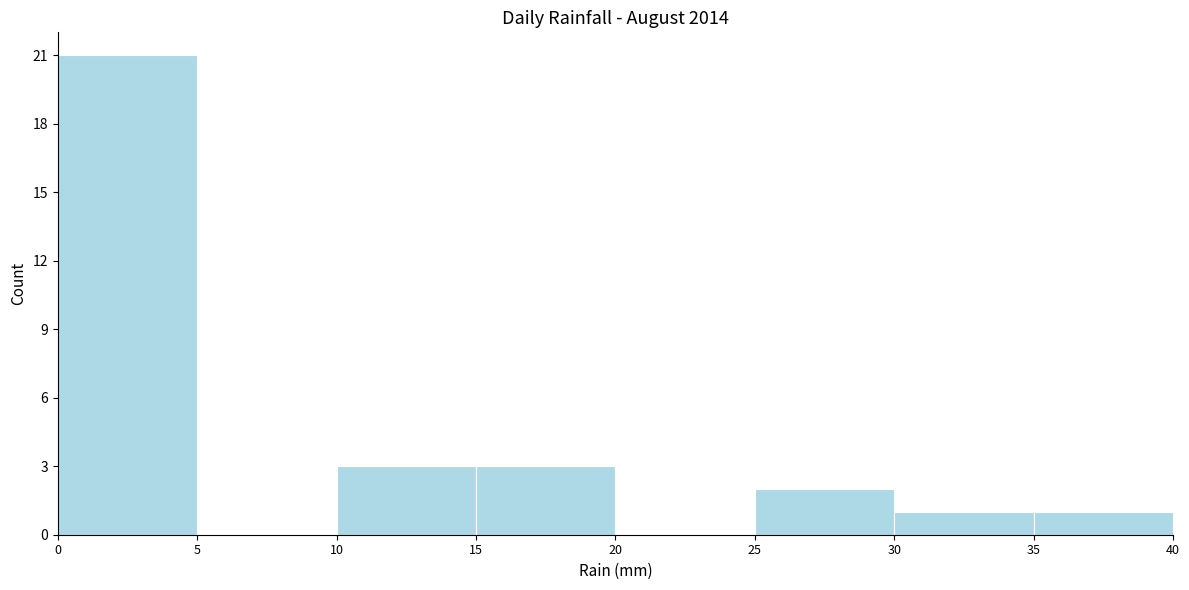

Reading left to right, transcribe this chart: for each bar, give the range it covers on the x-axis and its height. The values are not printed on the chart, so give them approximately, as read against the axis.

0 to 5: 21
5 to 10: 0
10 to 15: 3
15 to 20: 3
20 to 25: 0
25 to 30: 2
30 to 35: 1
35 to 40: 1